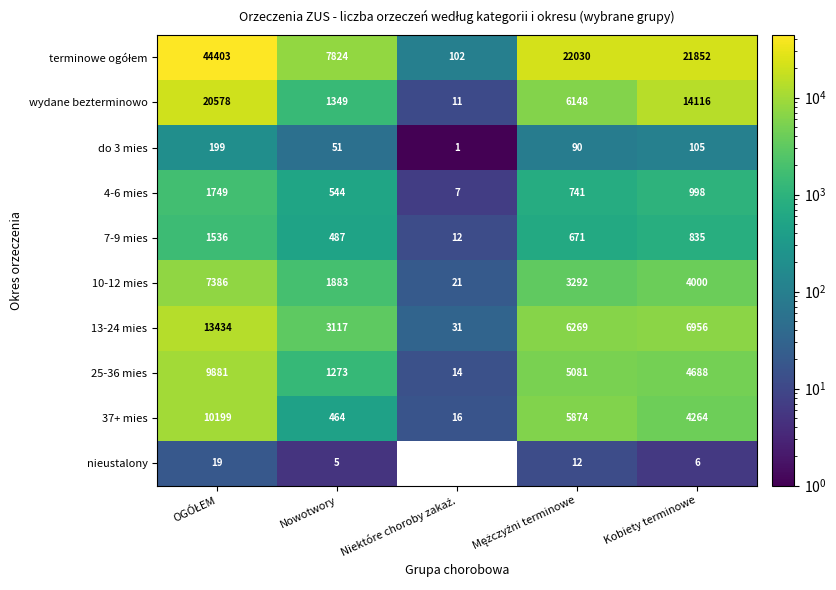

What is the maximum value for 37+ mies?

10199